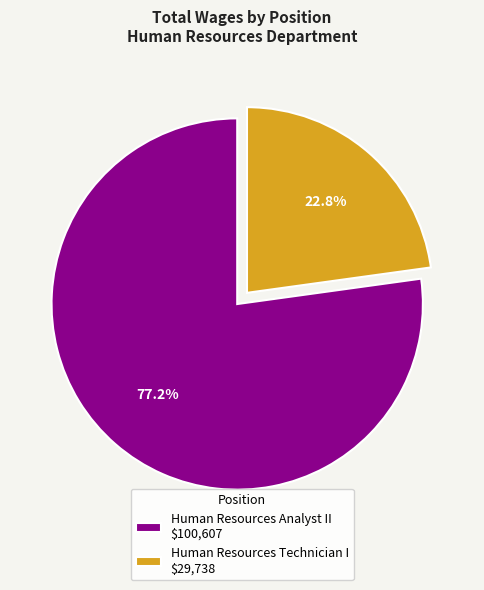

Do Human Resources Analyst II and Human Resources Technician I together represent more than half of the pie?

Yes